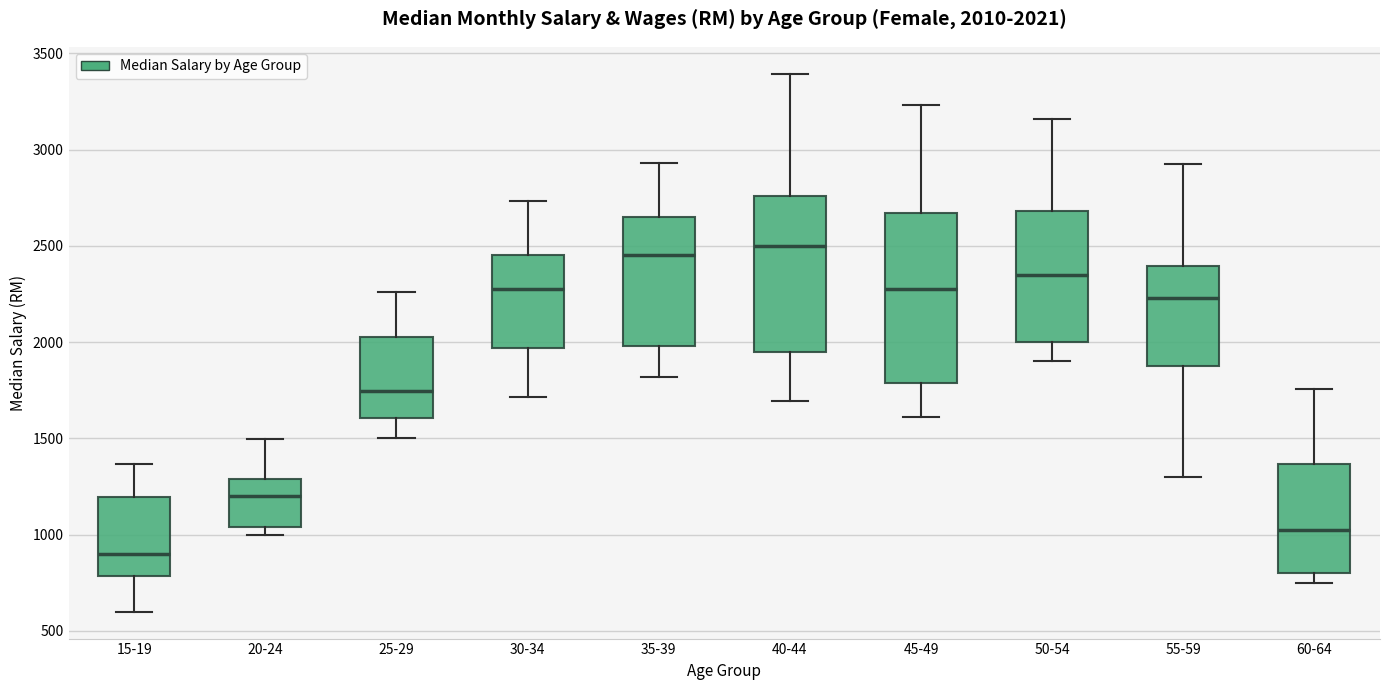

Which box's median line is the highest?

40-44